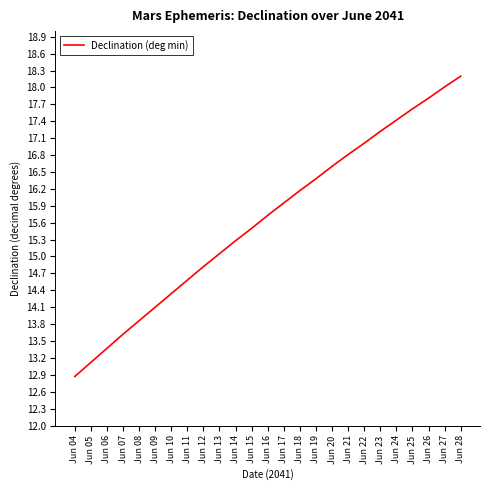

Is it true that the value at Jun 16 is 6.8?

False